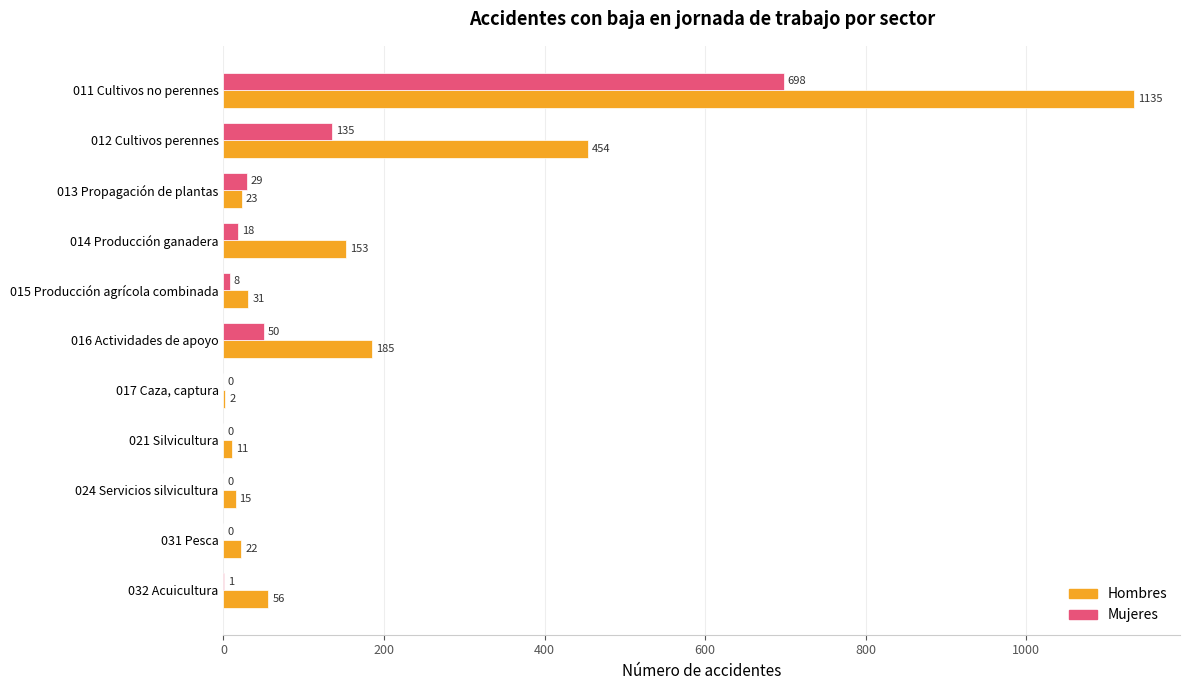

What is the highest value of the Hombres series?

1135